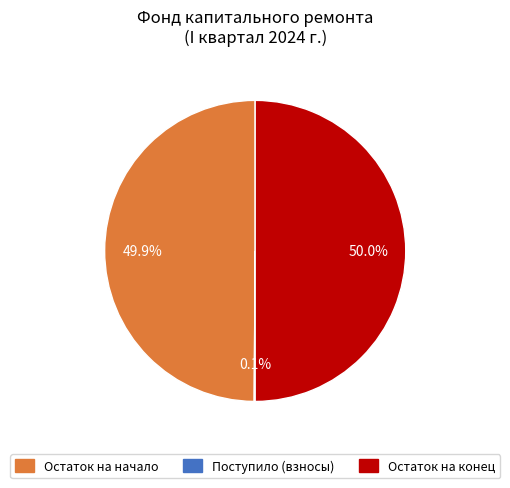

What is the total percentage of Остаток на конец and Остаток на начало?

99.9%